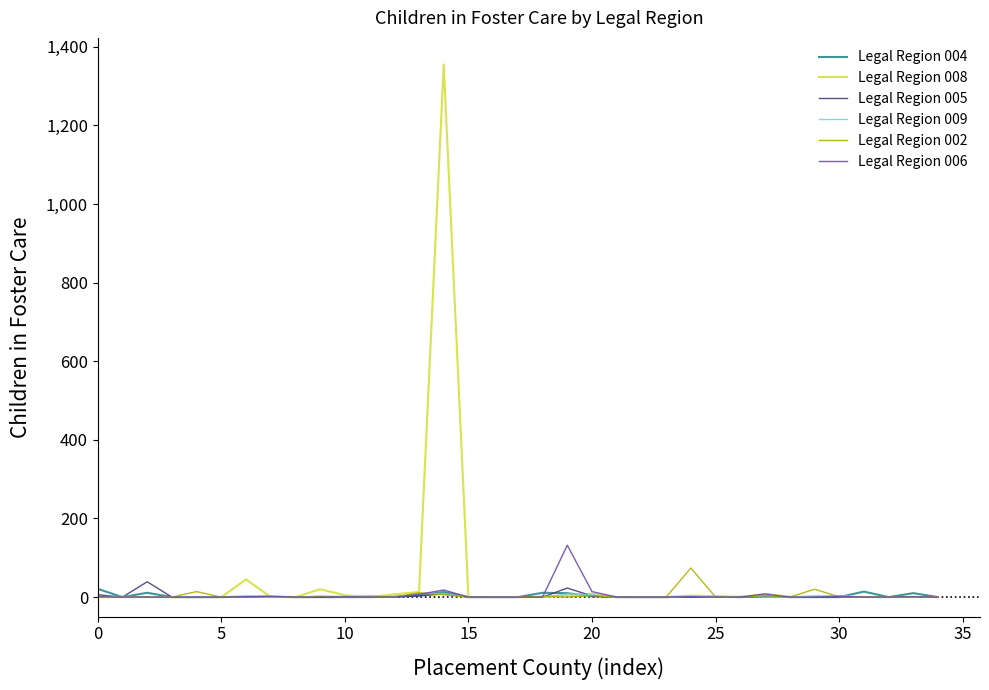

Which series has the widest spread of values?

Legal Region 008